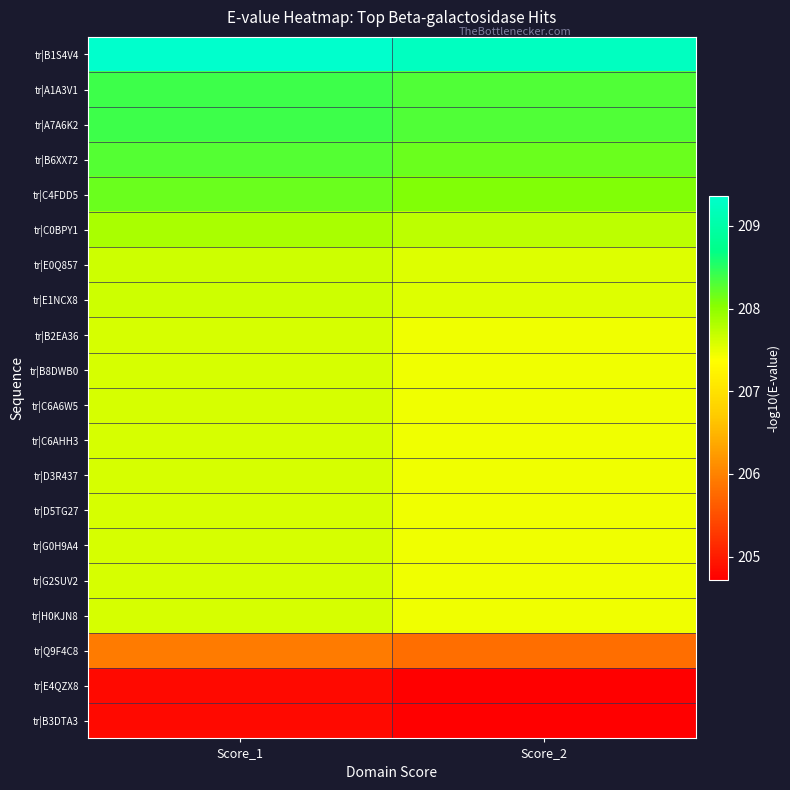

Reading right to left, extract all data points from this chart.

tr|B1S4V4: Score_2=209.3	Score_1=209.4
tr|A1A3V1: Score_2=208.3	Score_1=208.4
tr|A7A6K2: Score_2=208.3	Score_1=208.4
tr|B6XX72: Score_2=208.2	Score_1=208.3
tr|C4FDD5: Score_2=208.1	Score_1=208.2
tr|C0BPY1: Score_2=207.7	Score_1=207.9
tr|E0Q857: Score_2=207.6	Score_1=207.7
tr|E1NCX8: Score_2=207.6	Score_1=207.7
tr|B2EA36: Score_2=207.5	Score_1=207.6
tr|B8DWB0: Score_2=207.5	Score_1=207.6
tr|C6A6W5: Score_2=207.5	Score_1=207.6
tr|C6AHH3: Score_2=207.5	Score_1=207.6
tr|D3R437: Score_2=207.5	Score_1=207.6
tr|D5TG27: Score_2=207.5	Score_1=207.6
tr|G0H9A4: Score_2=207.5	Score_1=207.6
tr|G2SUV2: Score_2=207.5	Score_1=207.6
tr|H0KJN8: Score_2=207.5	Score_1=207.6
tr|Q9F4C8: Score_2=205.8	Score_1=205.9
tr|E4QZX8: Score_2=204.7	Score_1=204.8
tr|B3DTA3: Score_2=204.7	Score_1=204.8